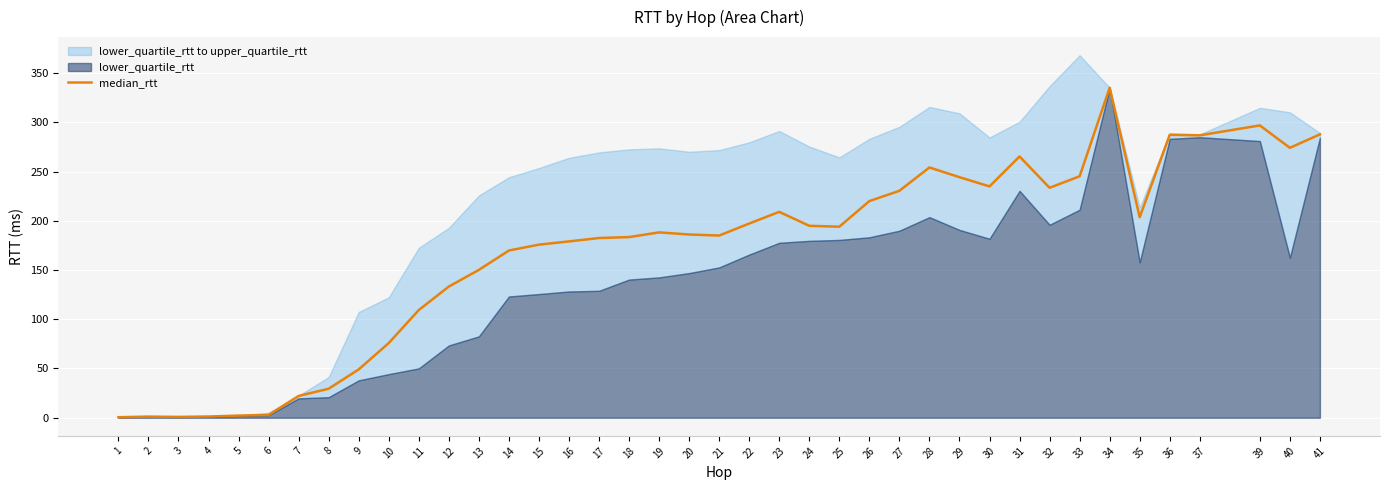

What is the value of the 4th point from the left?

1.3